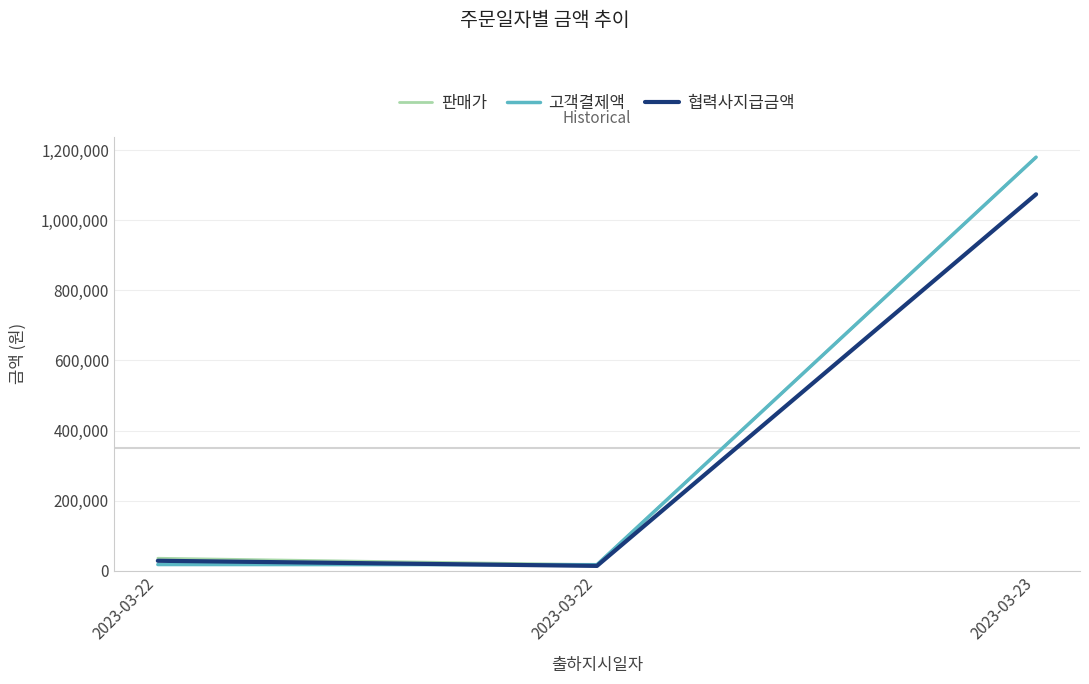

Which label corresponds to the smallest value in the chart?

2023-03-22